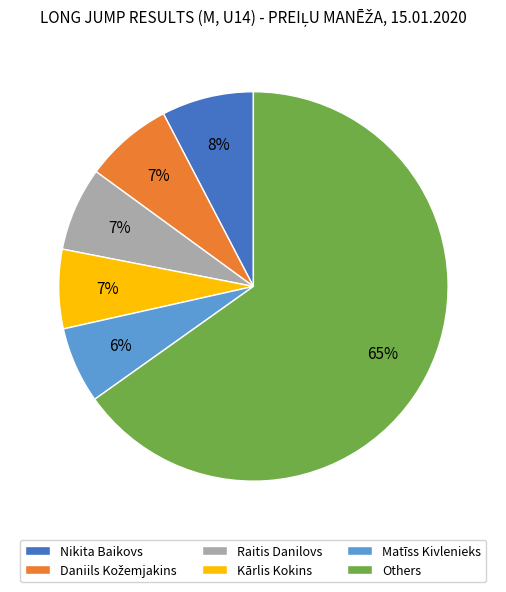

To the nearest percent, what portion does Others represent?

65%